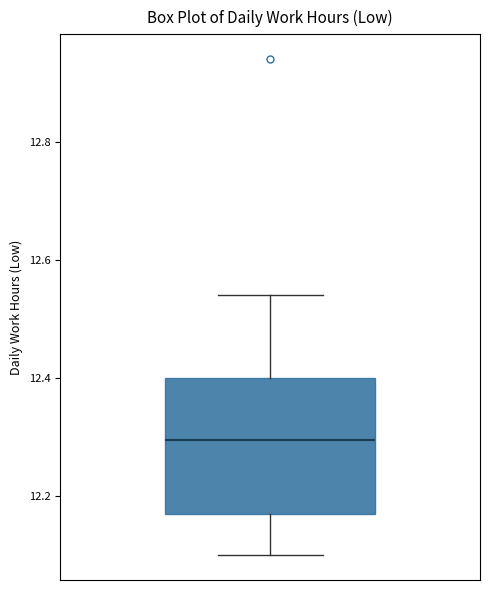

Transcribe this box plot: give where the median line is, the range the box spans, and where the two whiskers end, as read against the y-axis. The values are not printed on the chart, so give them approximately, as read against the axis.

median 12.30, box 12.18 to 12.40, whiskers 12.10 to 12.54